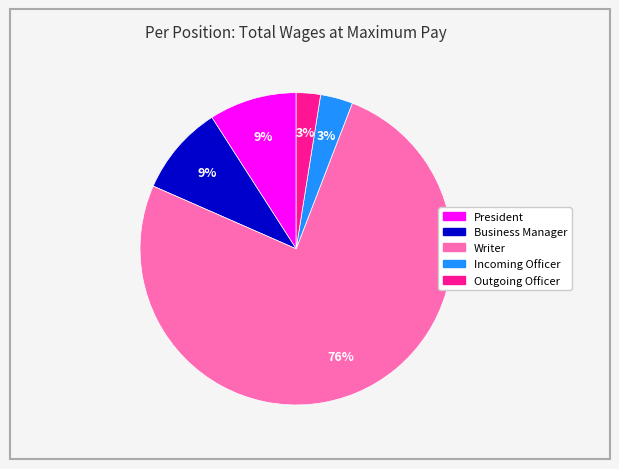

How many segments does this pie chart have?

5